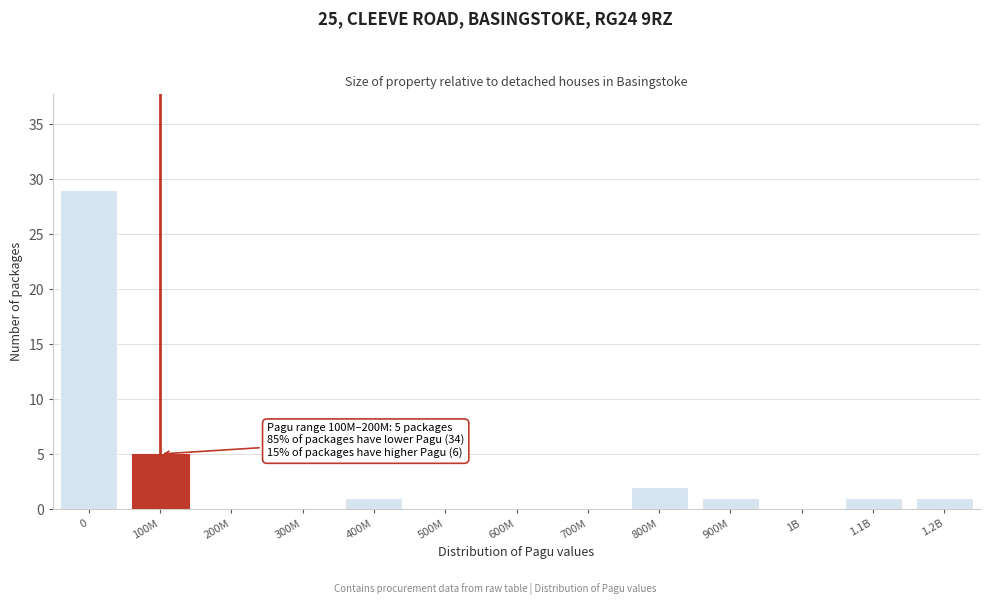

Reading left to right, what are all the values shown in this chart?

0=29	100M=5	200M=0	300M=0	400M=1	500M=0	600M=0	700M=0	800M=2	900M=1	1B=0	1.1B=1	1.2B=1